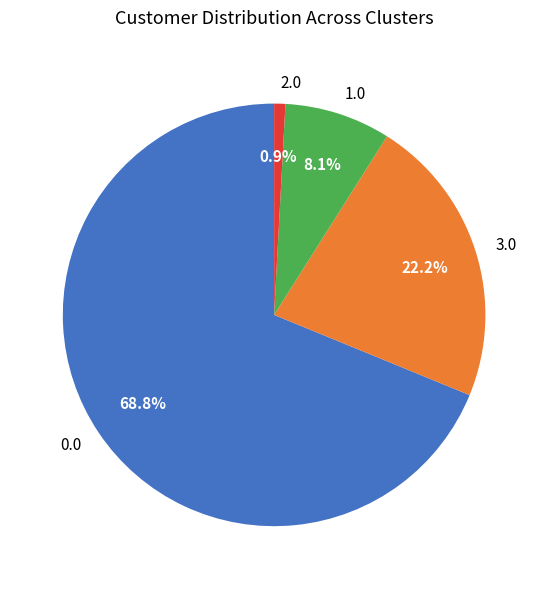

Does 1.0 represent more than half of the total?

No